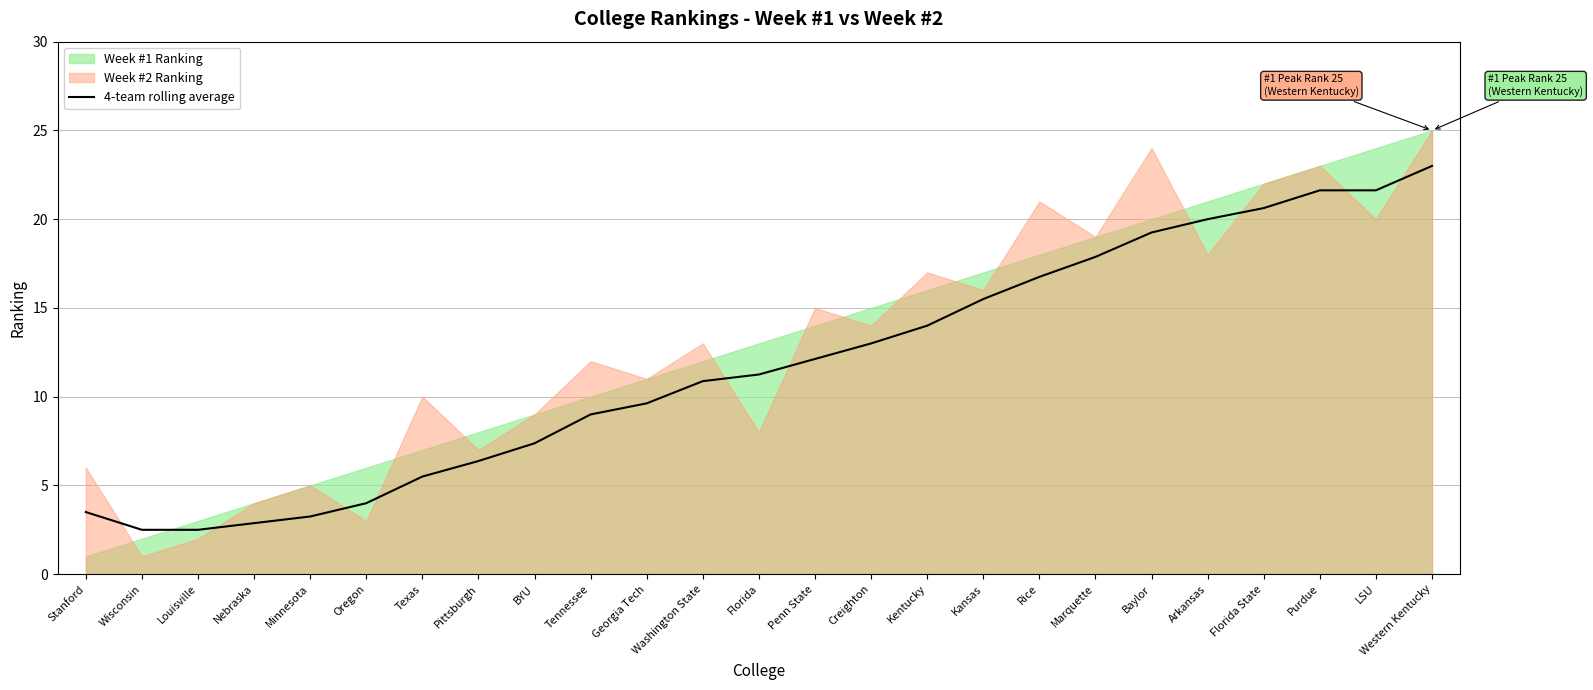

Reading left to right, what are all the values shown in this chart?

3.5	2.5	2.5	2.9	3.2	4.0	5.5	6.4	7.4	9.0	9.6	10.9	11.2	12.1	13.0	14.0	15.5	16.8	17.9	19.2	20.0	20.6	21.6	21.6	23.0